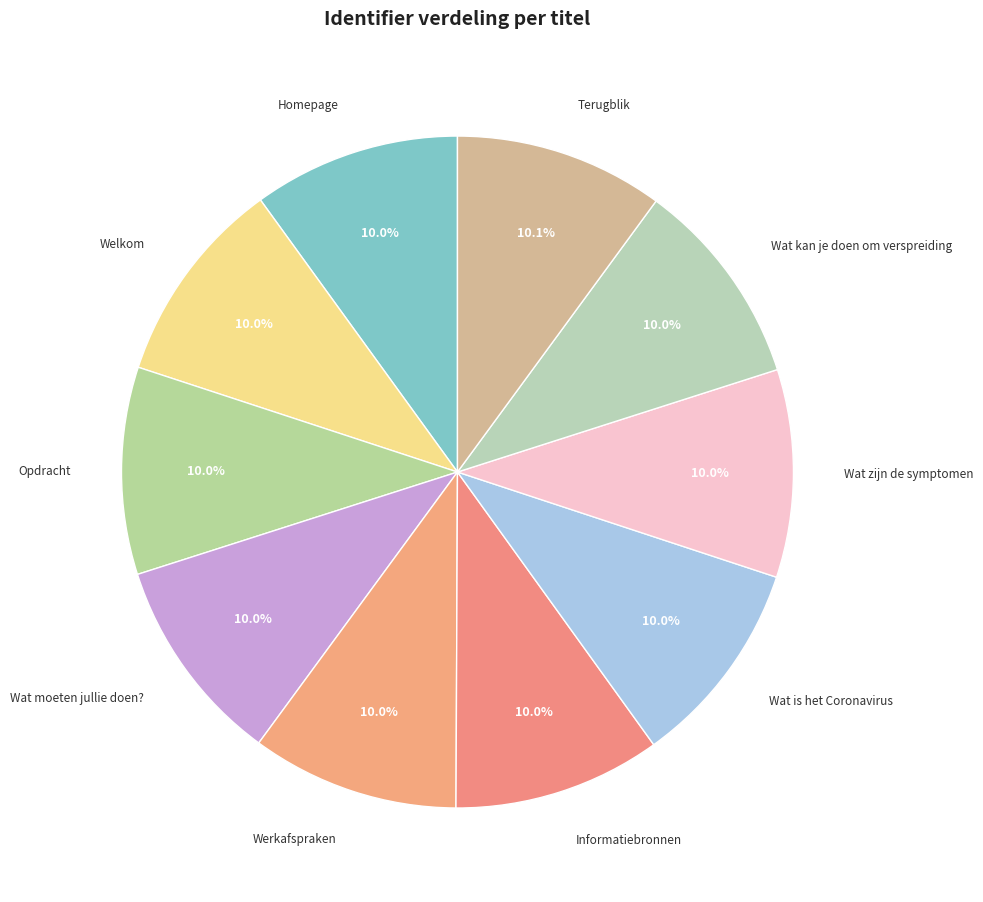

Do Welkom and Wat zijn de symptomen together represent more than half of the pie?

No